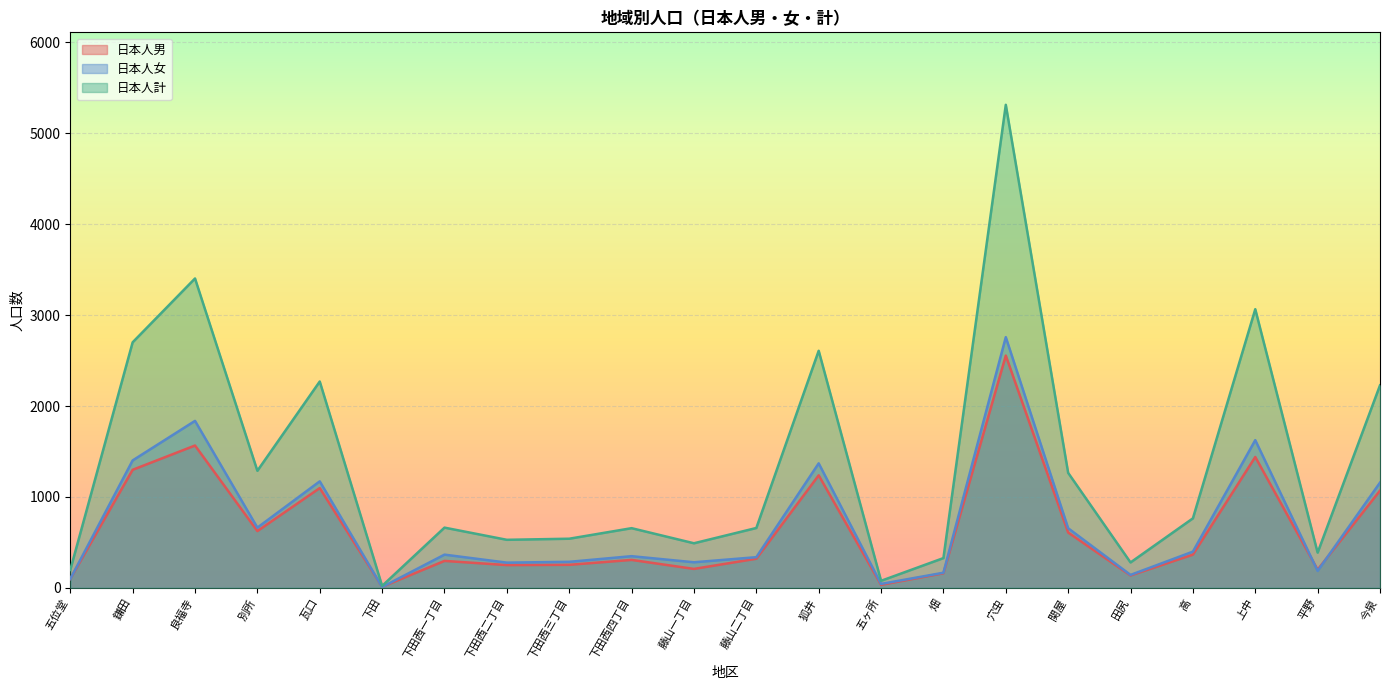

Where does the 日本人男 series first go above 321?

鎌田